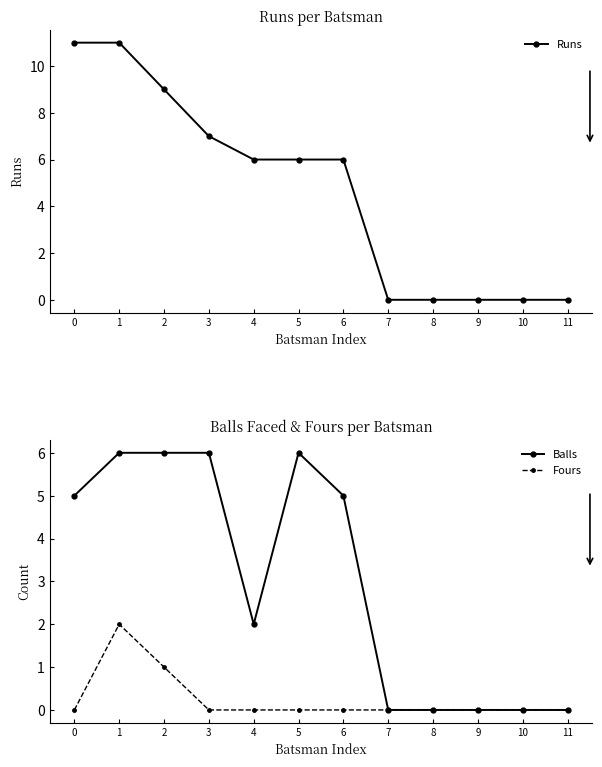

Count the number of categories in the chart.

12